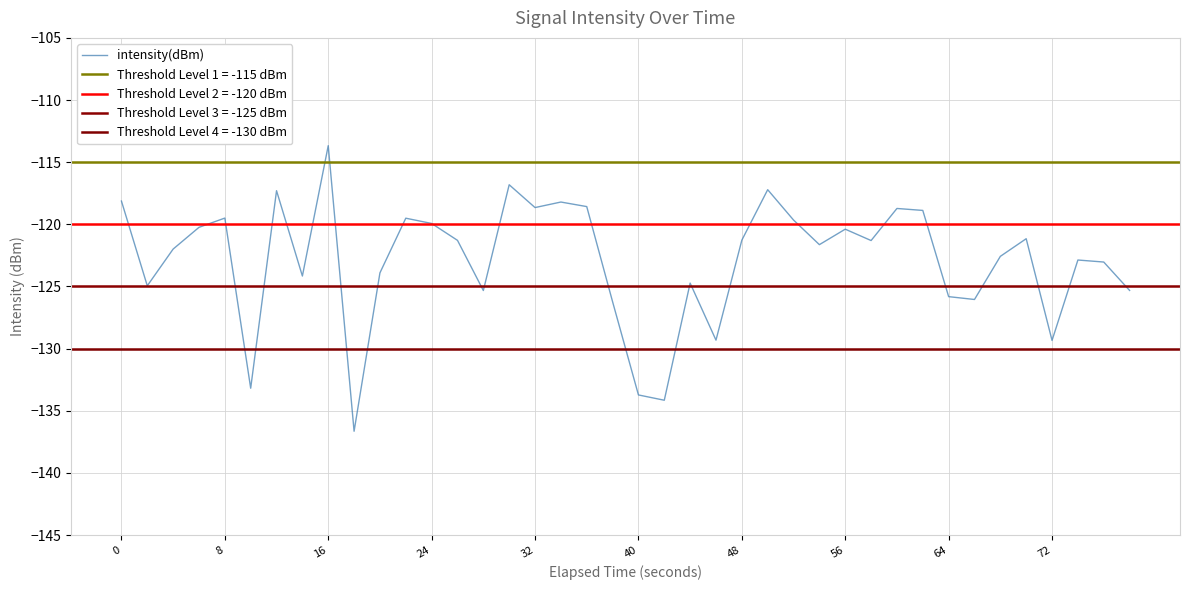

What is the lowest value of the intensity(dBm) series?

-136.6